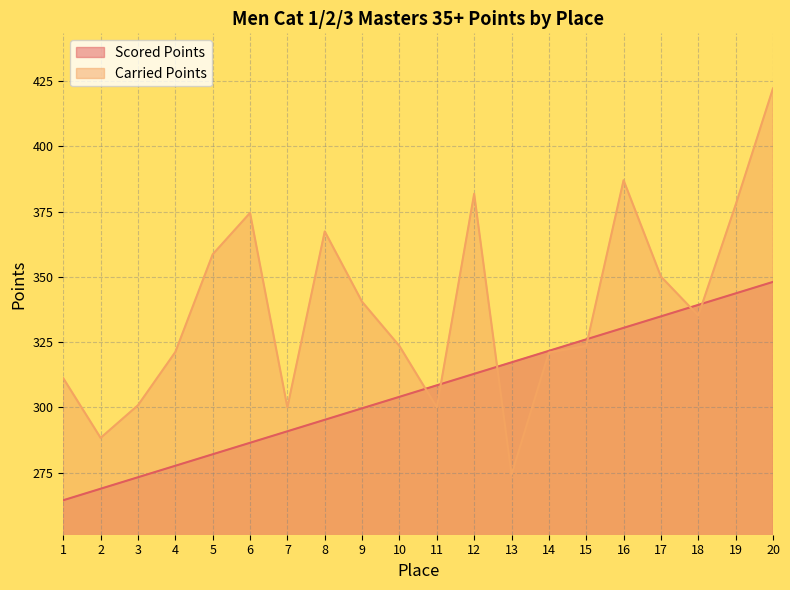

Which series has the widest spread of values?

Carried Points